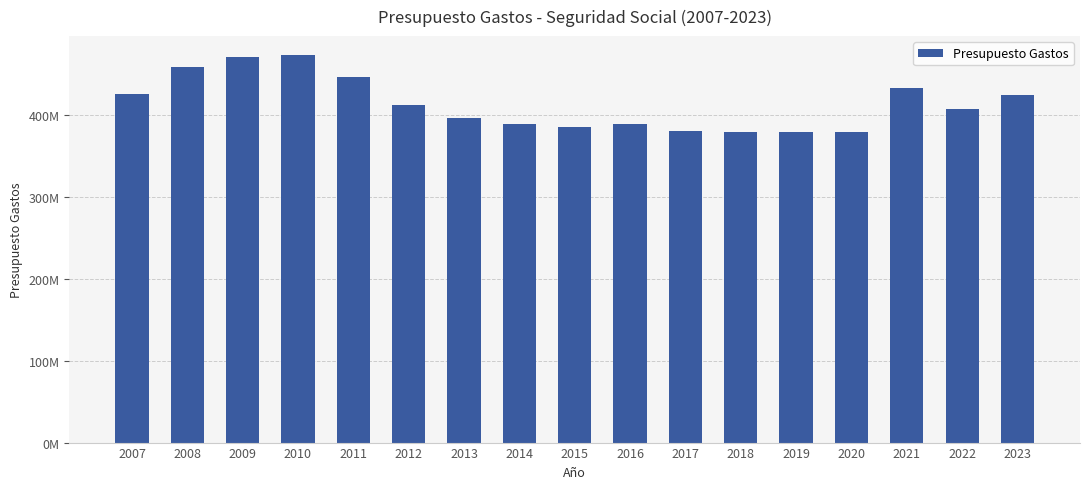

Does the chart contain any negative values?

No